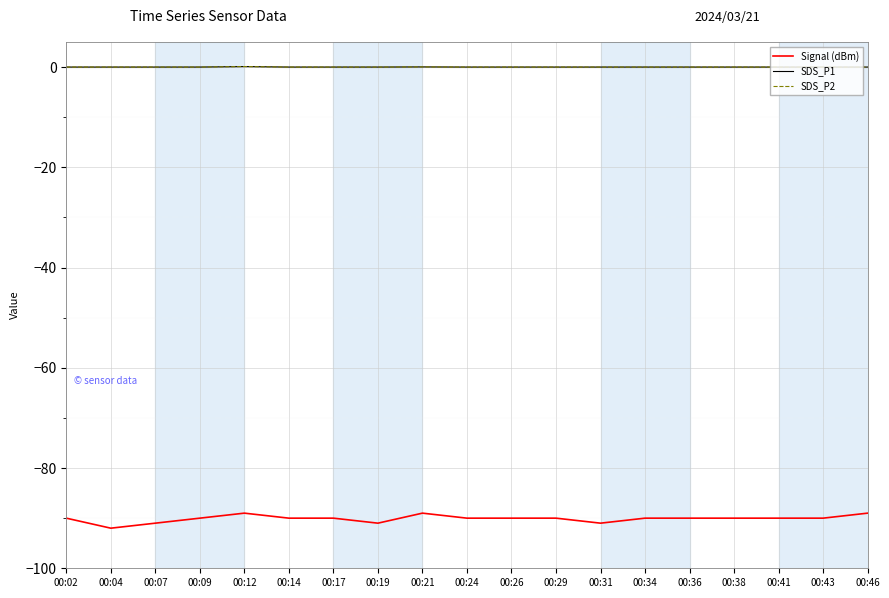

The value of SDS_P1 at 00:26 is -0.1. True or false?

False